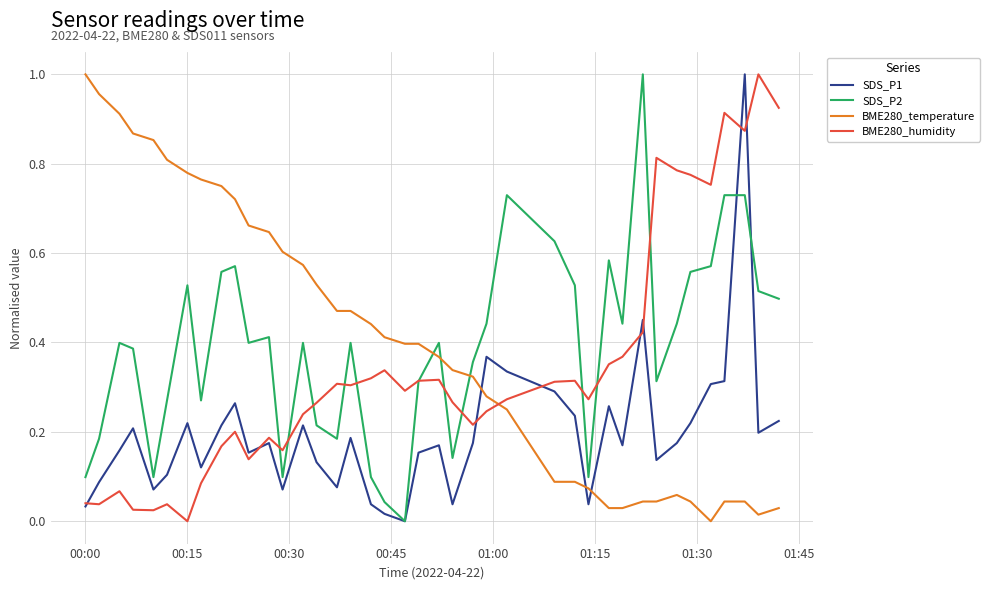

True or false: SDS_P1 and BME280_temperature intersect in this chart.

True